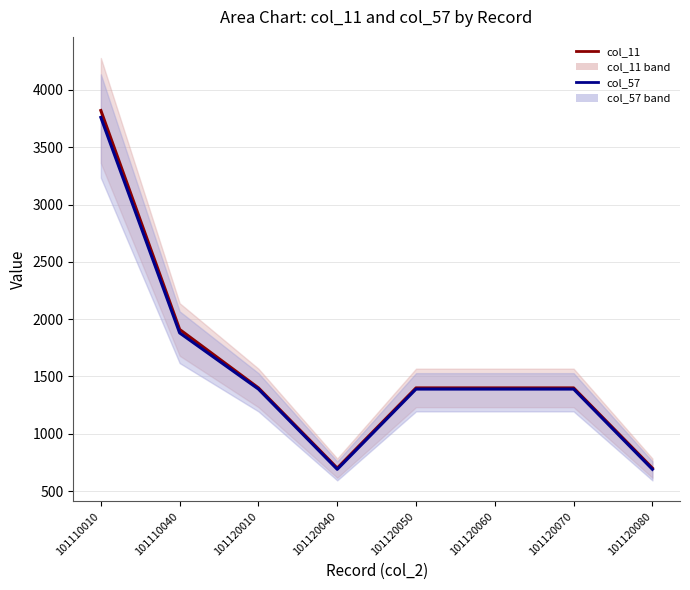

Which category has the lowest value in the col_11 series?

101120040